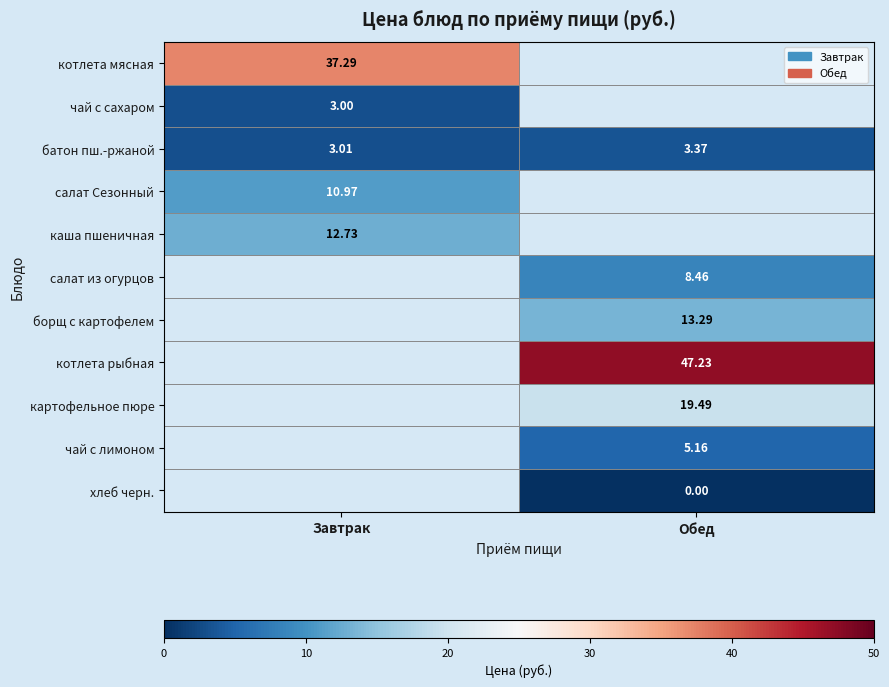

Which category has the lowest value across all series?

Обед